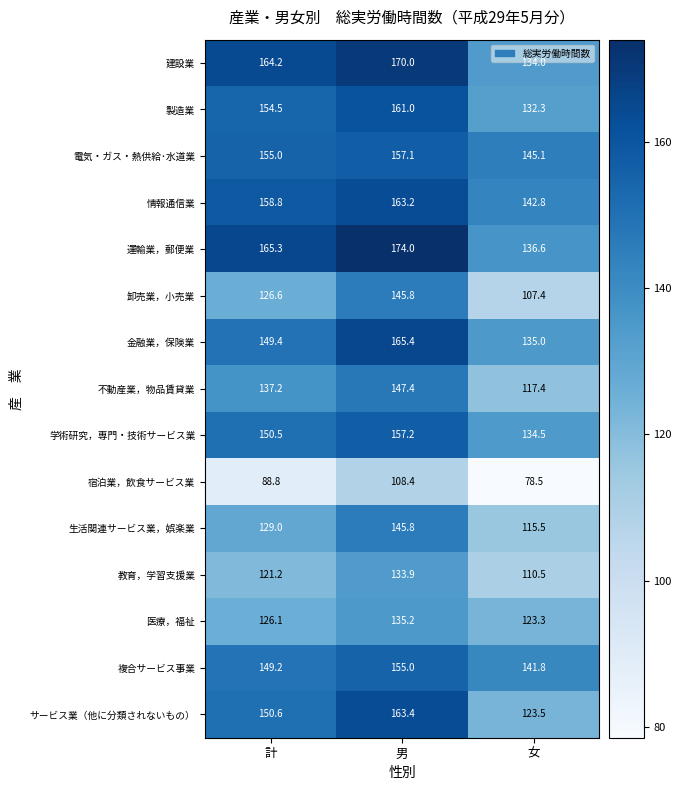

How many values in the 建設業 series are below 164?

1